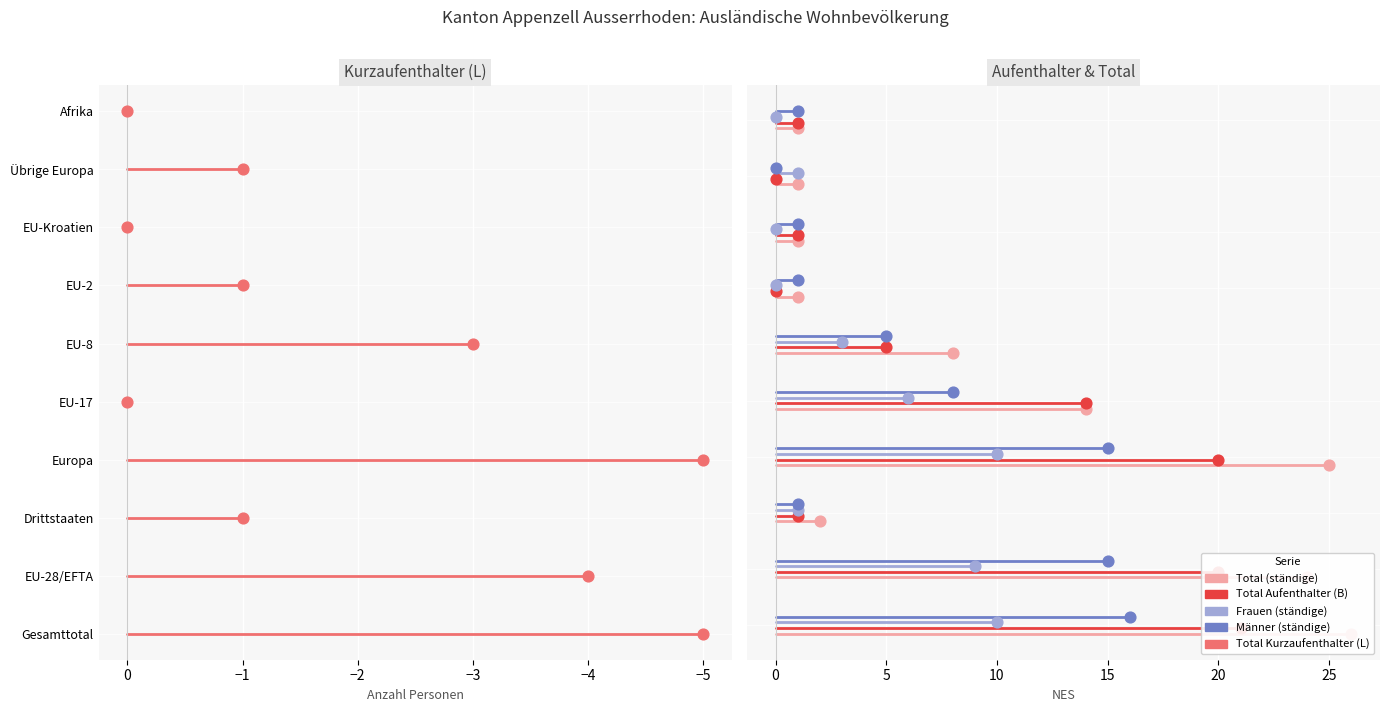

Which series has the largest Y range (max minus min)?

Total (ständige)